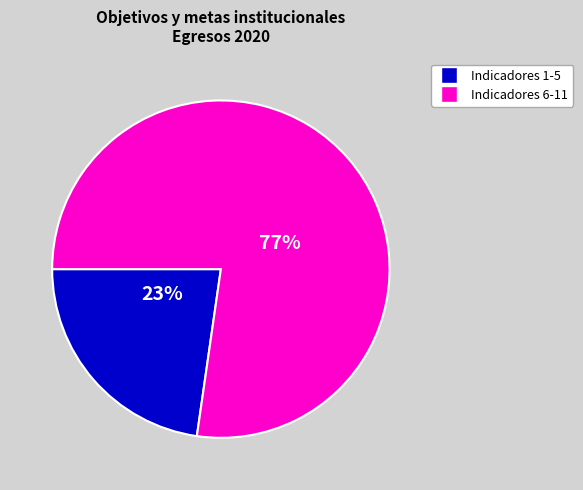

Does any single category account for the majority?

Yes